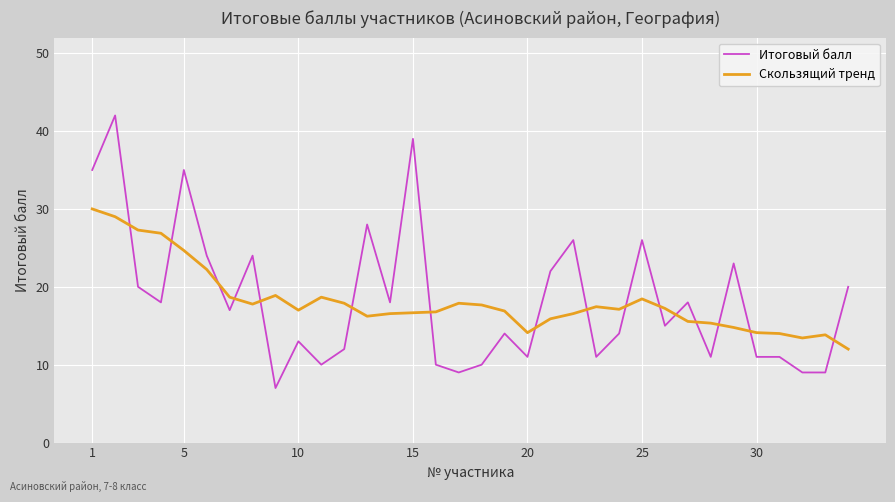

After their last crossing, which series has the higher values: Скользящий тренд or Итоговый балл?

Итоговый балл